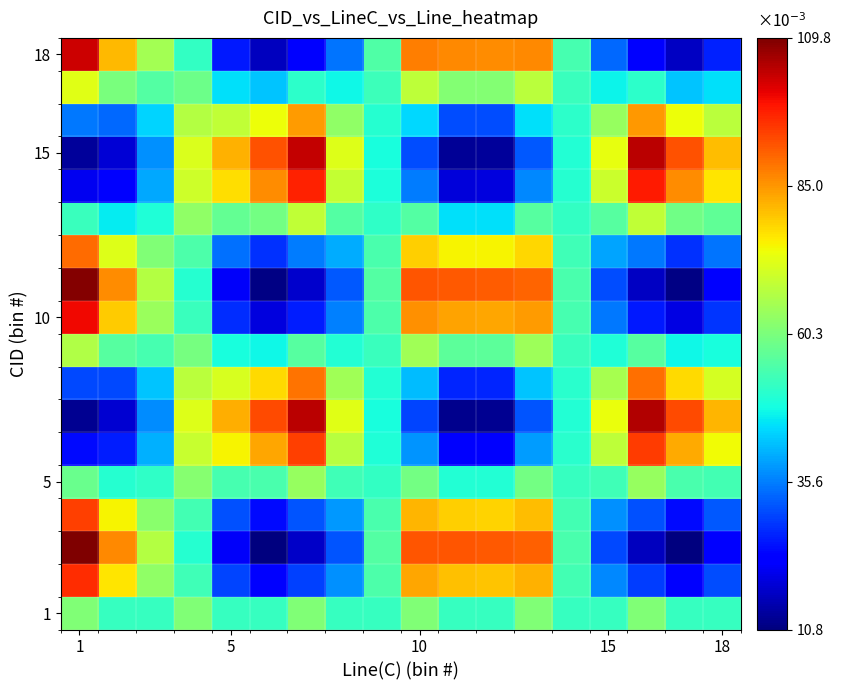

At how many categories does at least one series exceed 0?

18